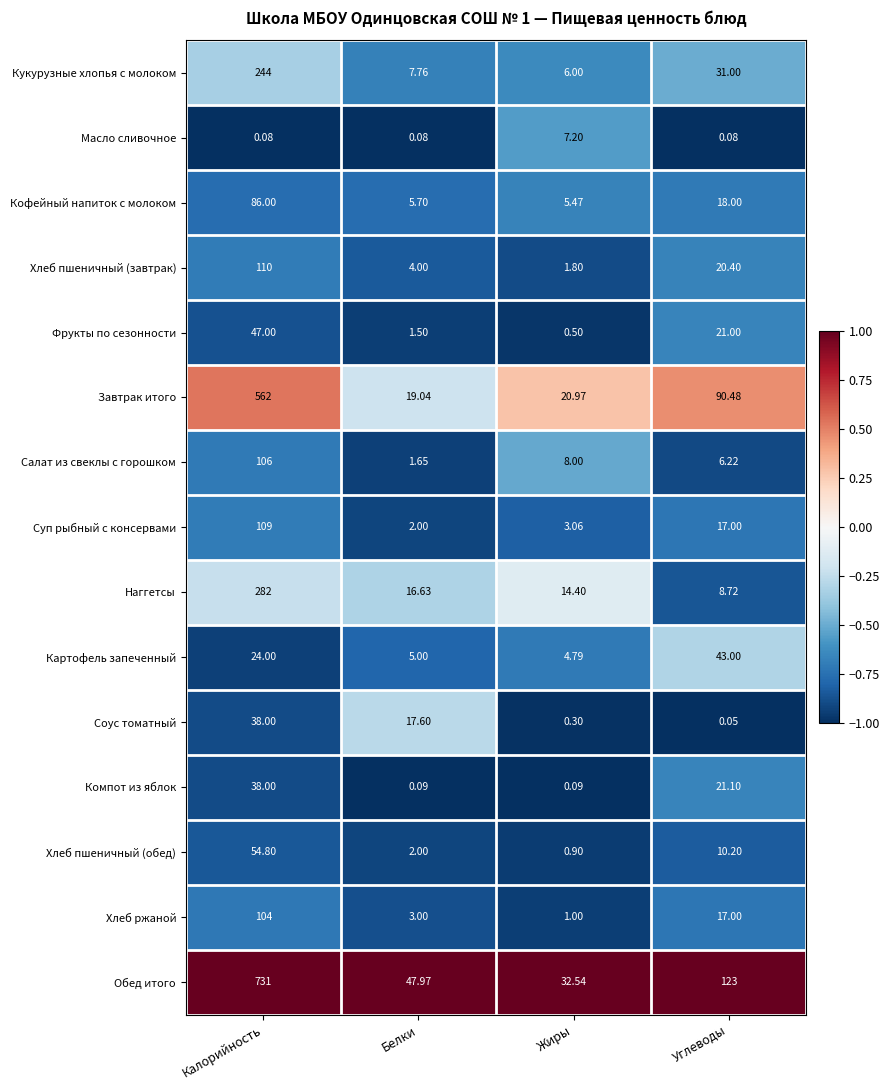

Where does the Завтрак итого series first go above 90?

Калорийность